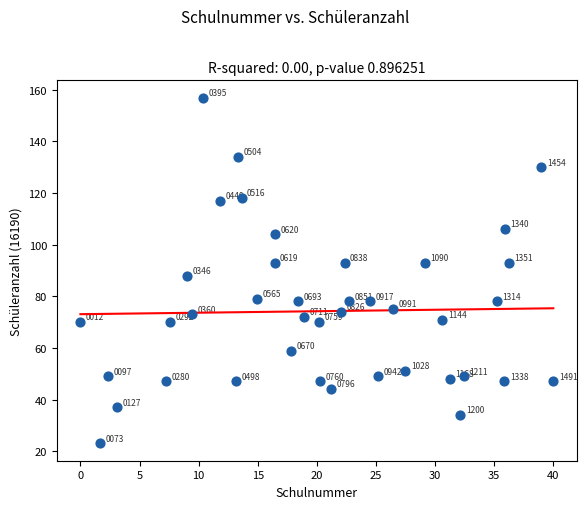

What is the range of Y values (max minus min)?

134